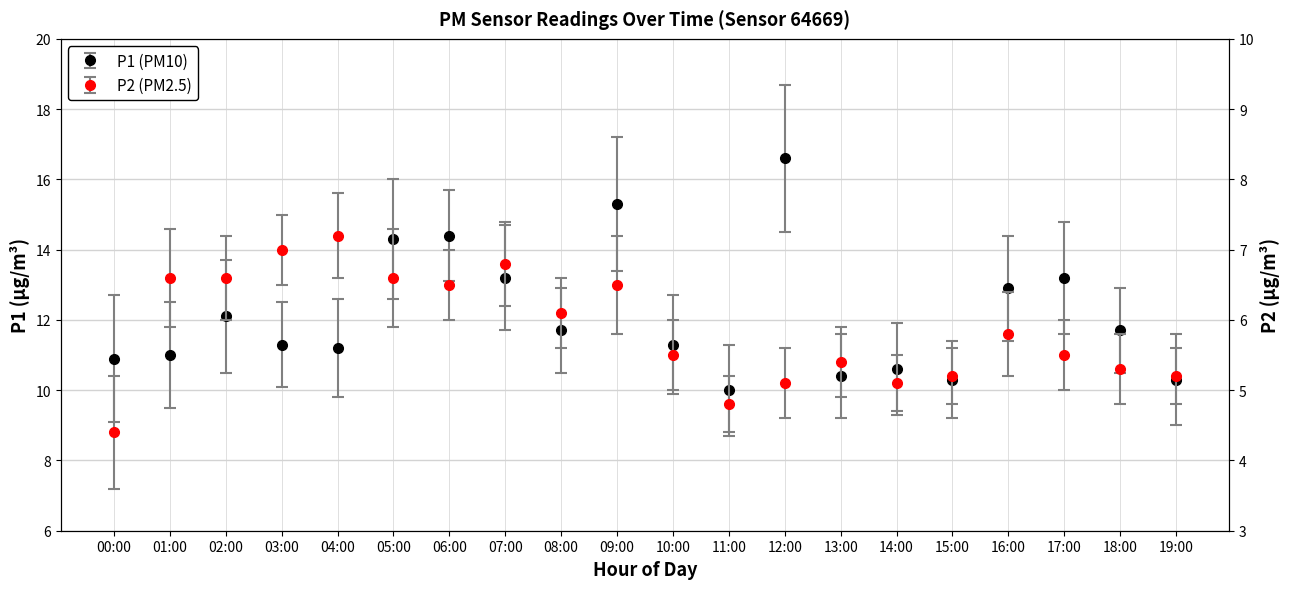

At which category does the chart reach its peak across all series?

12:00